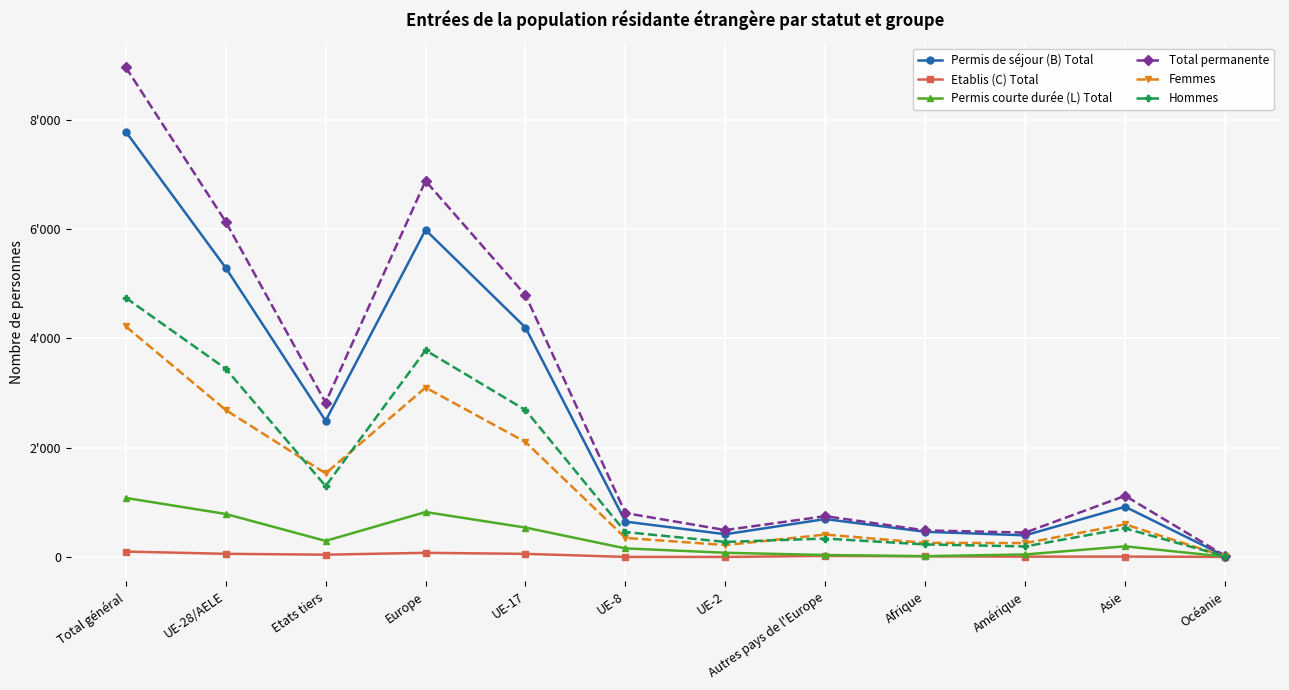

Reading left to right, extract all data points from this chart.

Permis de séjour (B) Total: Total général=7780	UE-28/AELE=5290	Etats tiers=2490	Europe=5982	UE-17=4195	UE-8=646	UE-2=415	Autres pays de l'Europe=692	Afrique=460	Amérique=395	Asie=918	Océanie=14
Etablis (C) Total: Total général=98	UE-28/AELE=57	Etats tiers=41	Europe=75	UE-17=56	UE-8=0	UE-2=0	Autres pays de l'Europe=18	Afrique=11	Amérique=5	Asie=6	Océanie=1
Permis courte durée (L) Total: Total général=1079	UE-28/AELE=786	Etats tiers=293	Europe=821	UE-17=537	UE-8=156	UE-2=76	Autres pays de l'Europe=35	Afrique=14	Amérique=45	Asie=194	Océanie=5
Total permanente: Total général=8957	UE-28/AELE=6133	Etats tiers=2824	Europe=6878	UE-17=4788	UE-8=802	UE-2=491	Autres pays de l'Europe=745	Afrique=485	Amérique=445	Asie=1118	Océanie=20
Femmes: Total général=4217	UE-28/AELE=2689	Etats tiers=1528	Europe=3098	UE-17=2102	UE-8=347	UE-2=217	Autres pays de l'Europe=409	Afrique=257	Amérique=253	Asie=596	Océanie=8
Hommes: Total général=4740	UE-28/AELE=3444	Etats tiers=1296	Europe=3780	UE-17=2686	UE-8=455	UE-2=274	Autres pays de l'Europe=336	Afrique=228	Amérique=192	Asie=522	Océanie=12